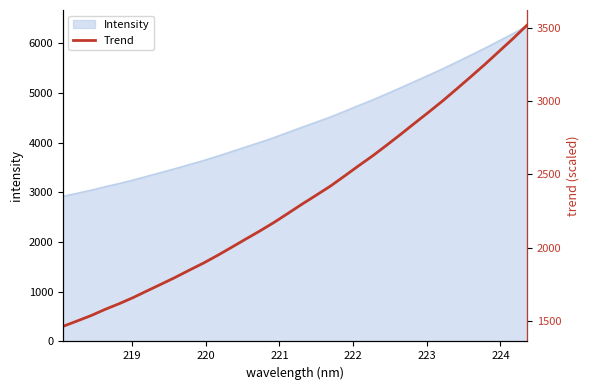

What is the greatest value displayed?

3519.6